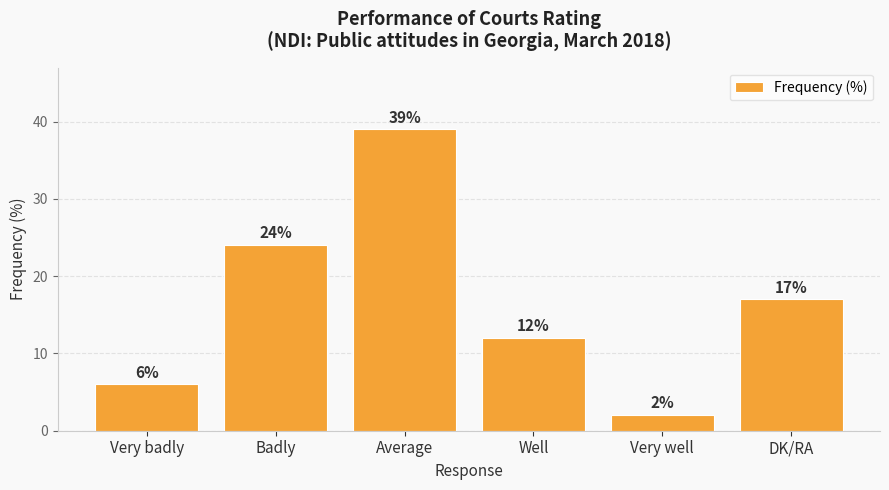

True or false: the data shows 53 at Average.

False